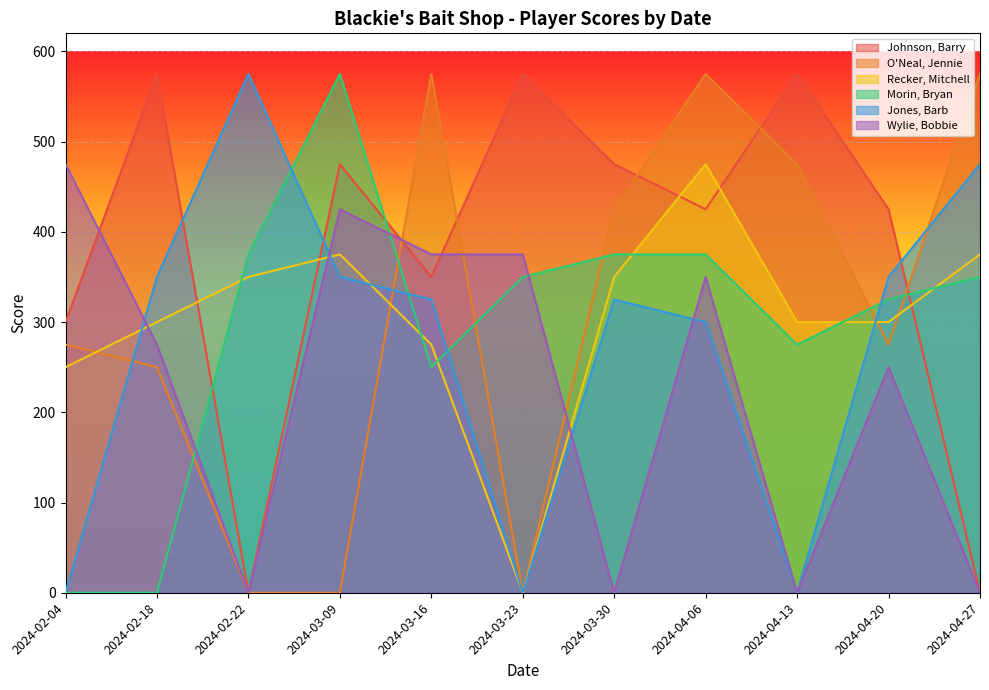

At which label does Recker, Mitchell reach its peak?

2024-04-06